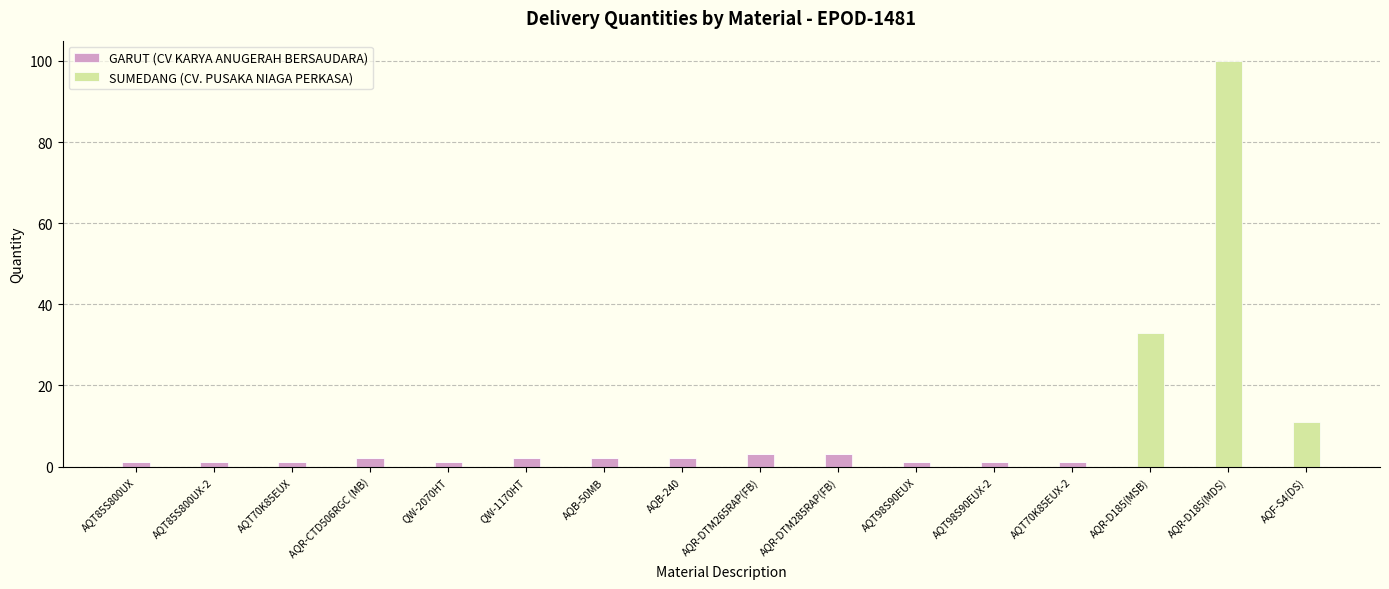

What value does the GARUT (CV KARYA ANUGERAH BERSAUDARA) series have at AQR-DTM285RAP(FB)?

3